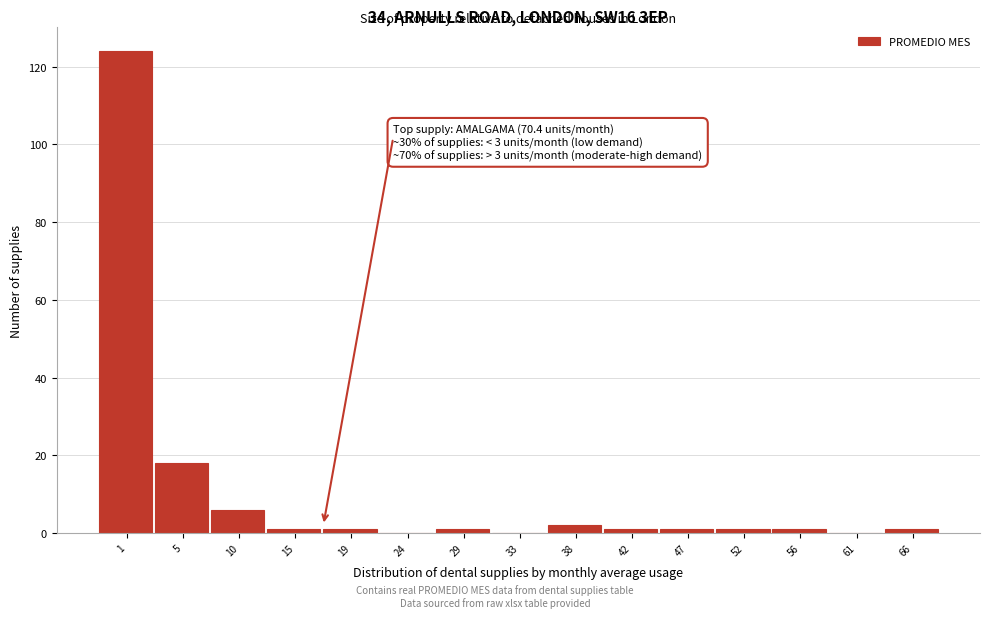

Reading left to right, extract all data points from this chart.

1=124	5=18	10=6	15=1	19=1	24=0	29=1	33=0	38=2	42=1	47=1	52=1	56=1	61=0	66=1